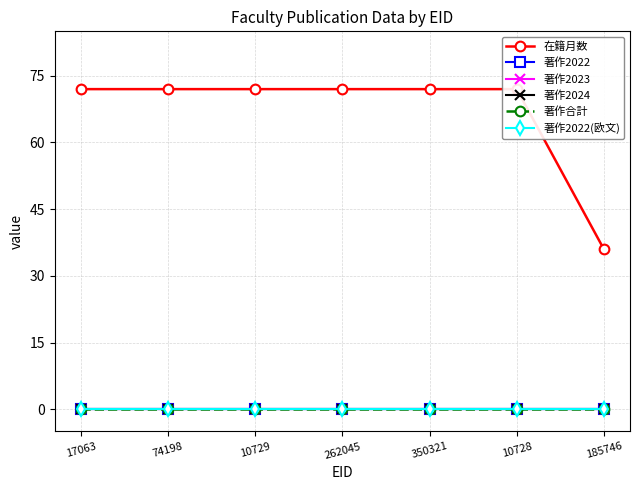

What position from the left is 350321?

5